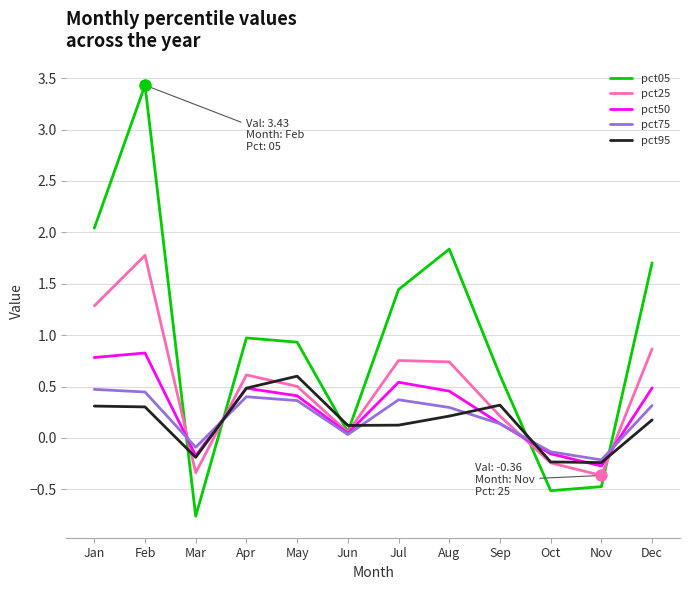

Where is the first local minimum for pct50?

Mar